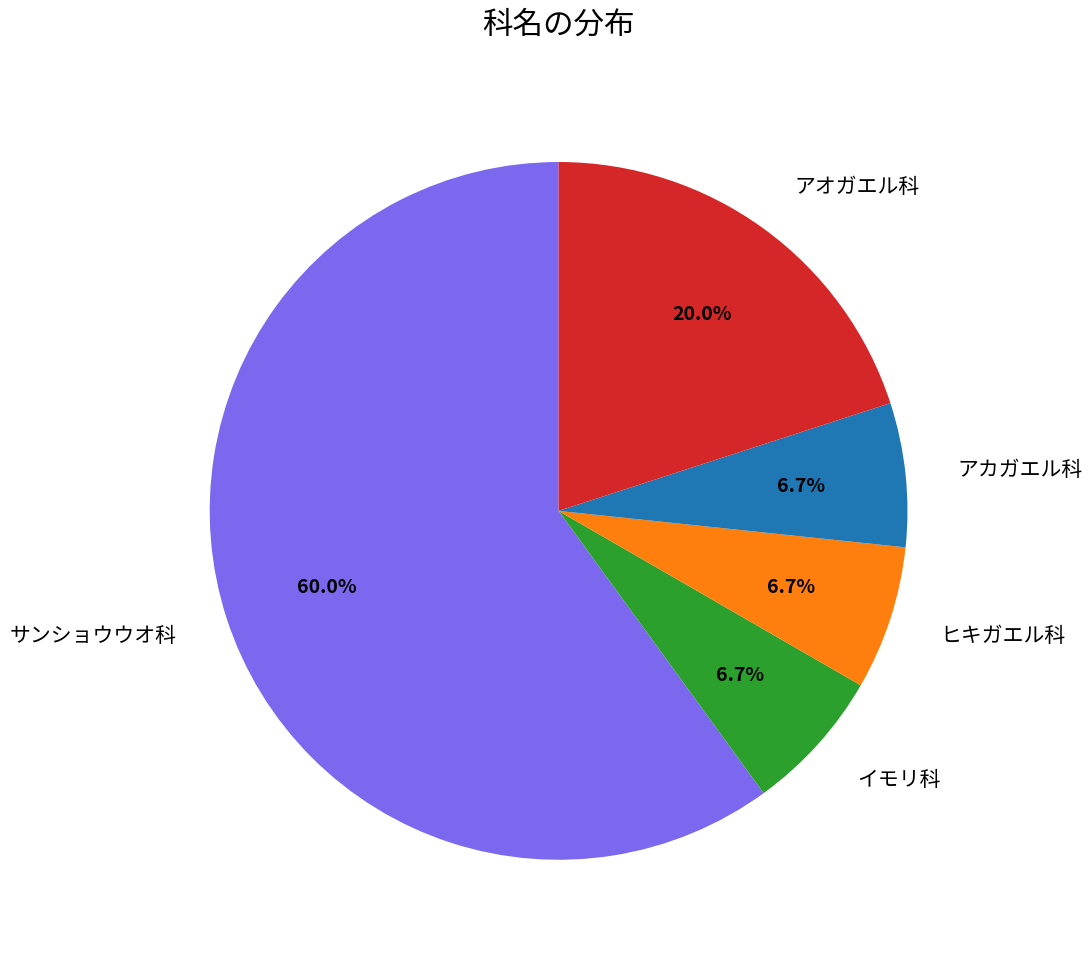

The イモリ科 slice represents 7% of the pie. True or false?

True